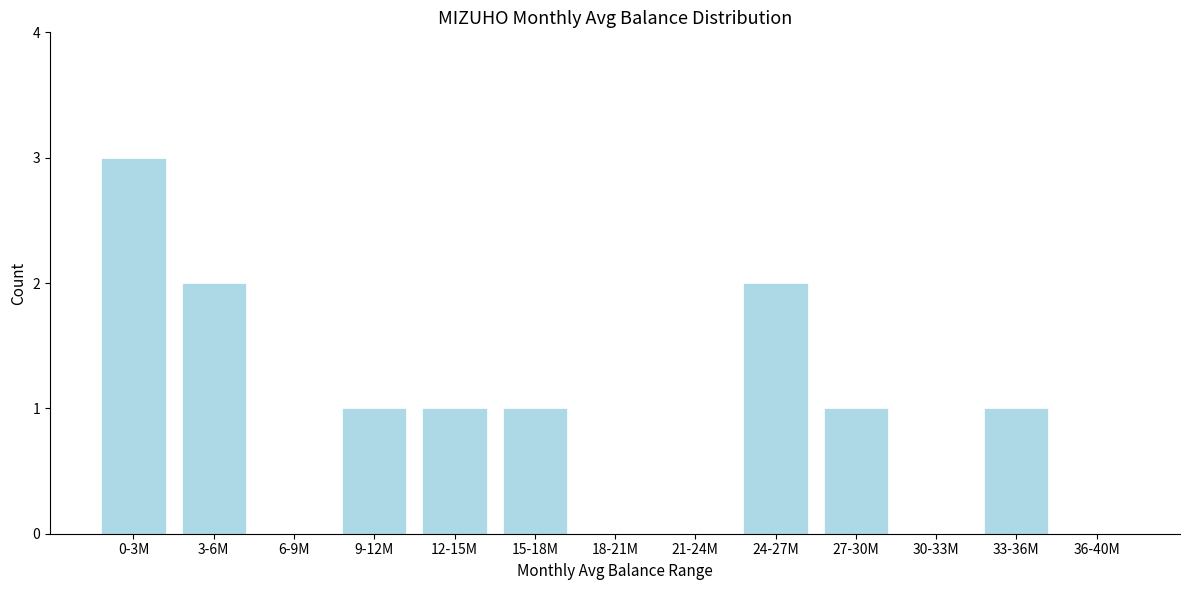

Which has a higher value, 3-6M or 18-21M?

3-6M